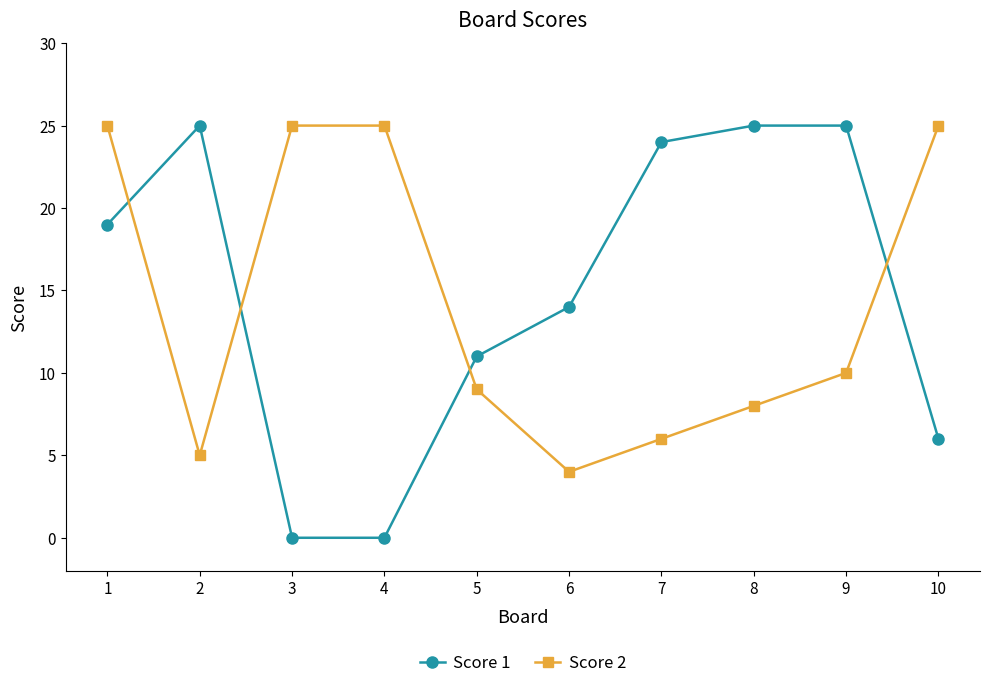

Is the value of Score 1 at 9 greater than the value of Score 2 at 7?

Yes